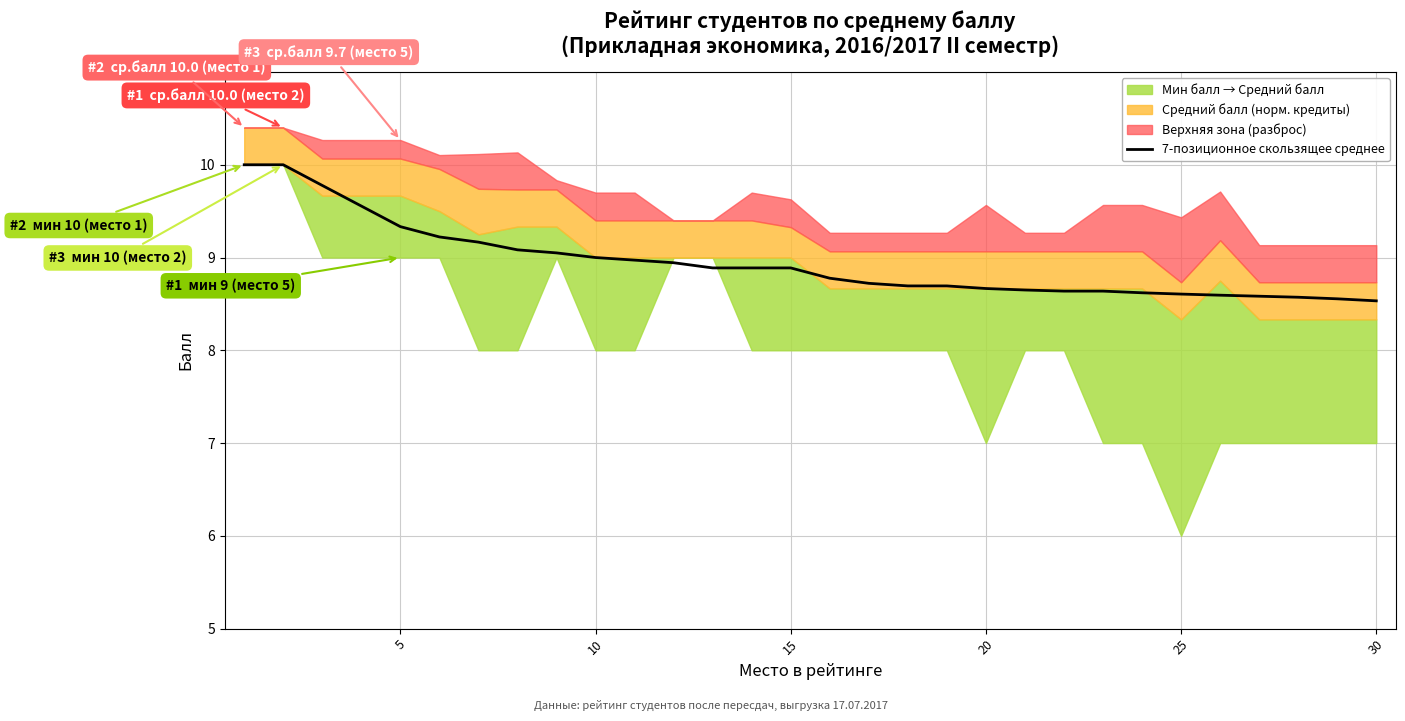

Does the chart have visible grid lines?

Yes